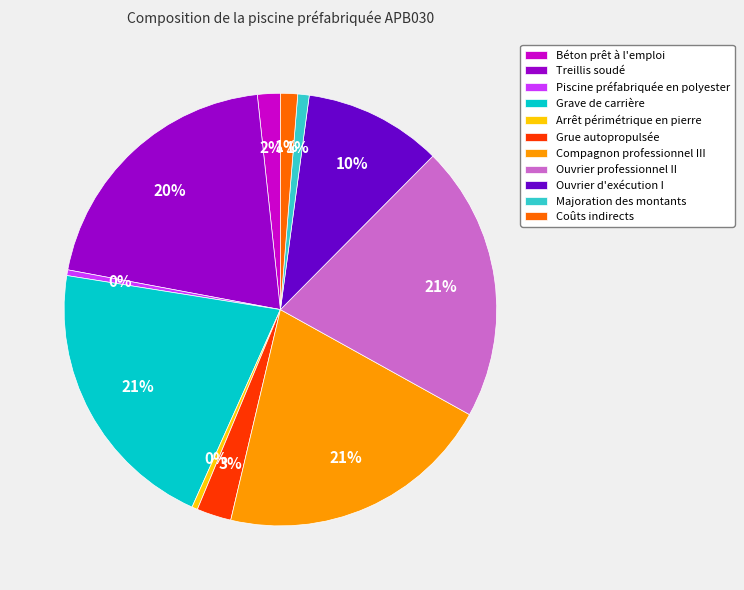

What percentage is the Béton prêt à l'emploi slice, to the nearest percent?

2%